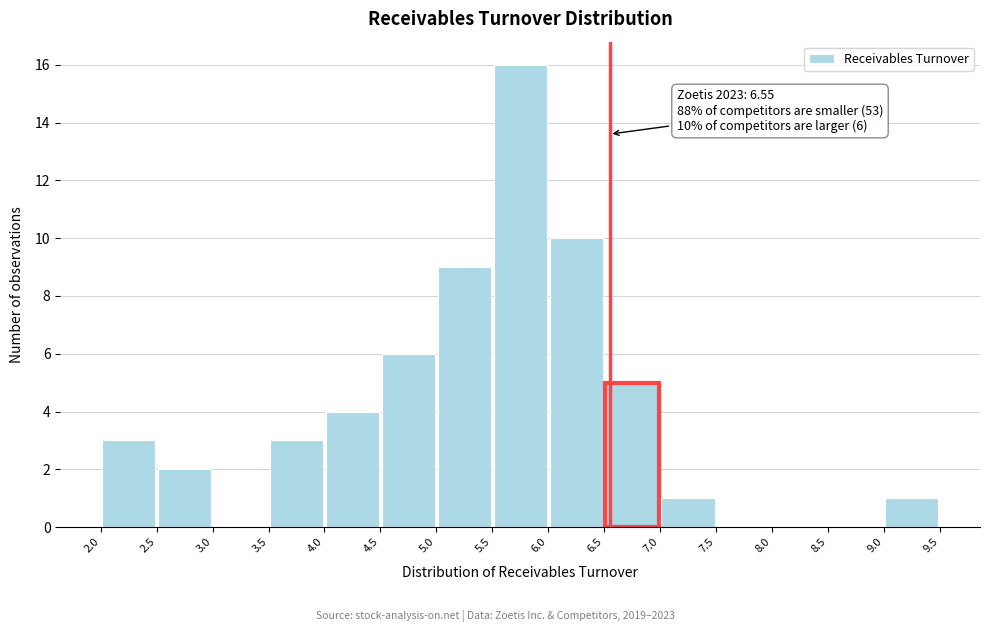

Which range on the x-axis has the tallest bar?

5.5 to 6.0